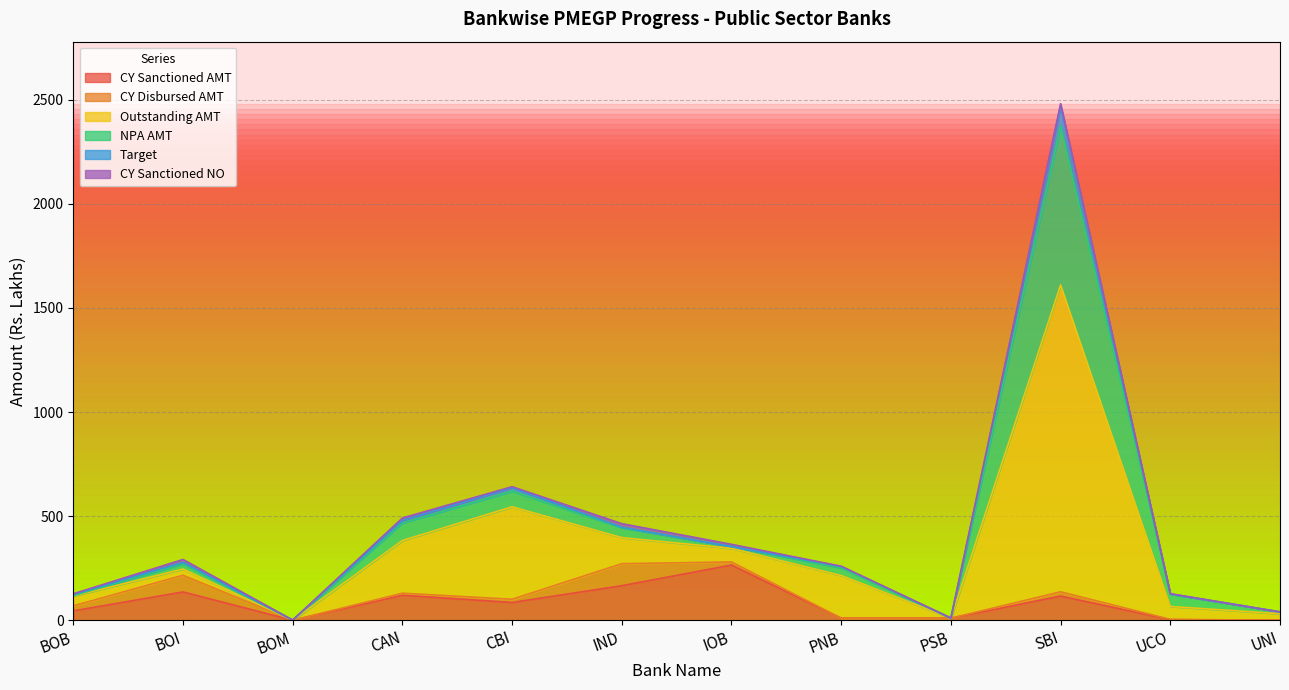

Reading right to left, transcribe all the data shown in this chart.

CY Sanctioned AMT: 0.0	3.0	116.0	10.0	10.0	265.0	166.0	85.3	120.0	0.0	136.0	45.0
CY Disbursed AMT: 0.0	1.2	20.7	0.0	0.0	15.0	105.6	15.5	9.9	0.0	80.0	23.9
Outstanding AMT: 31.4	61.9	1473.8	0.0	204.6	65.5	125.3	444.1	253.0	0.0	30.0	47.0
NPA AMT: 8.8	59.5	763.0	0.0	37.0	8.3	47.1	74.7	84.3	0.0	25.0	2.1
Target: 0.0	1.0	97.0	0.0	7.0	0.0	3.0	17.0	12.0	1.0	7.0	6.0
CY Sanctioned NO: 0.0	1.0	11.0	1.0	1.0	11.0	17.0	5.0	12.0	0.0	14.0	3.0